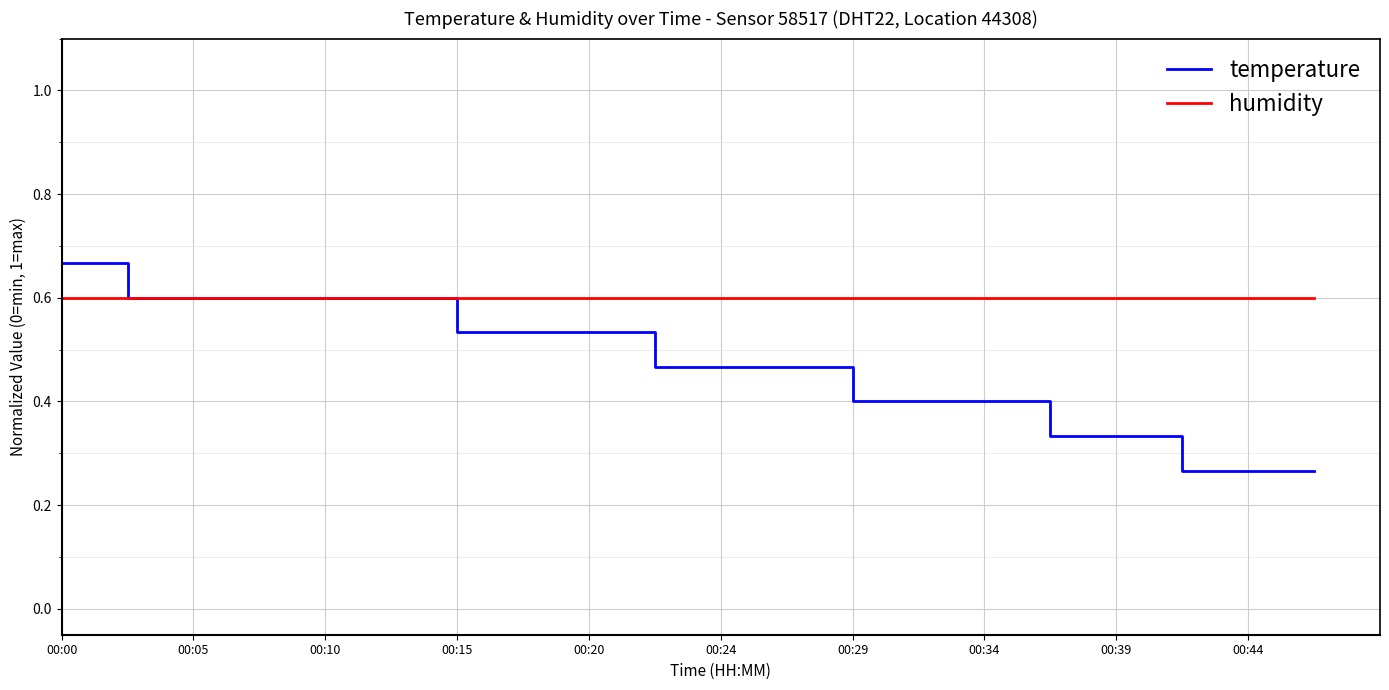

Which series has the widest spread of values?

temperature